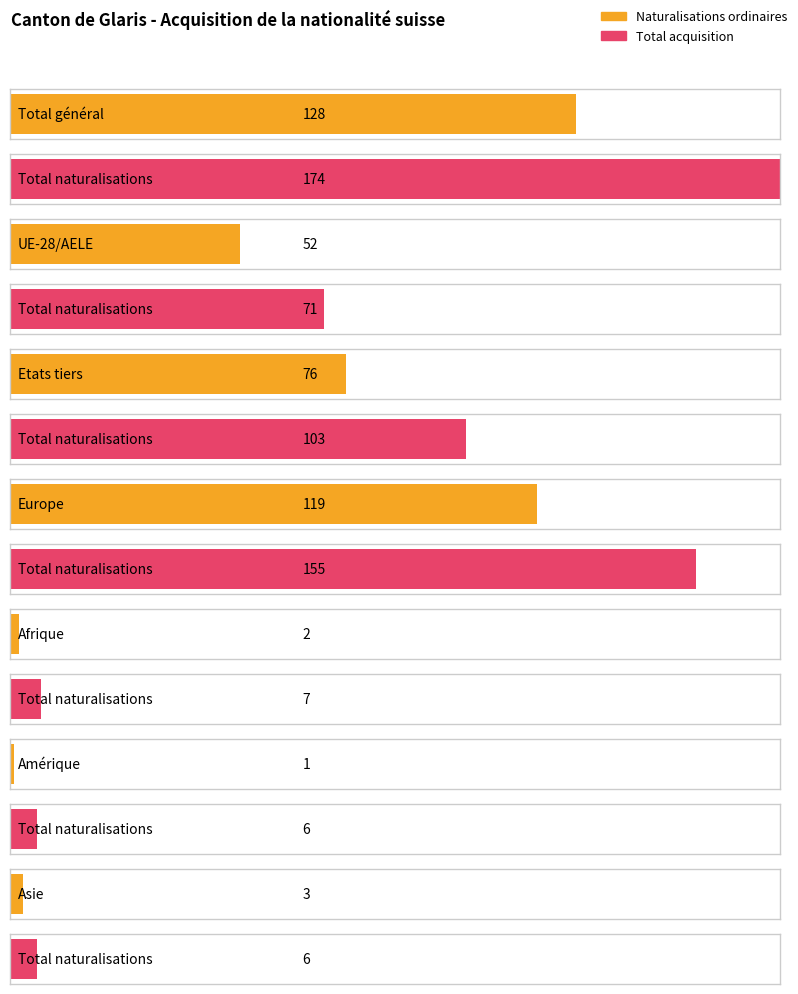

True or false: Total général UE/AELE vs LEI has a value of 103 at Etats tiers.

True